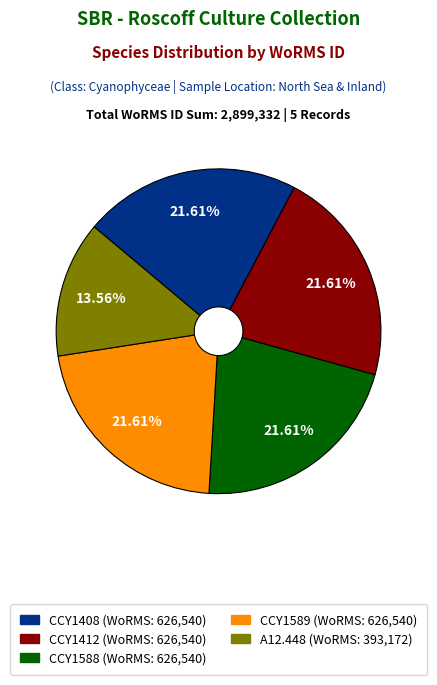

Is there a majority slice in this chart?

No